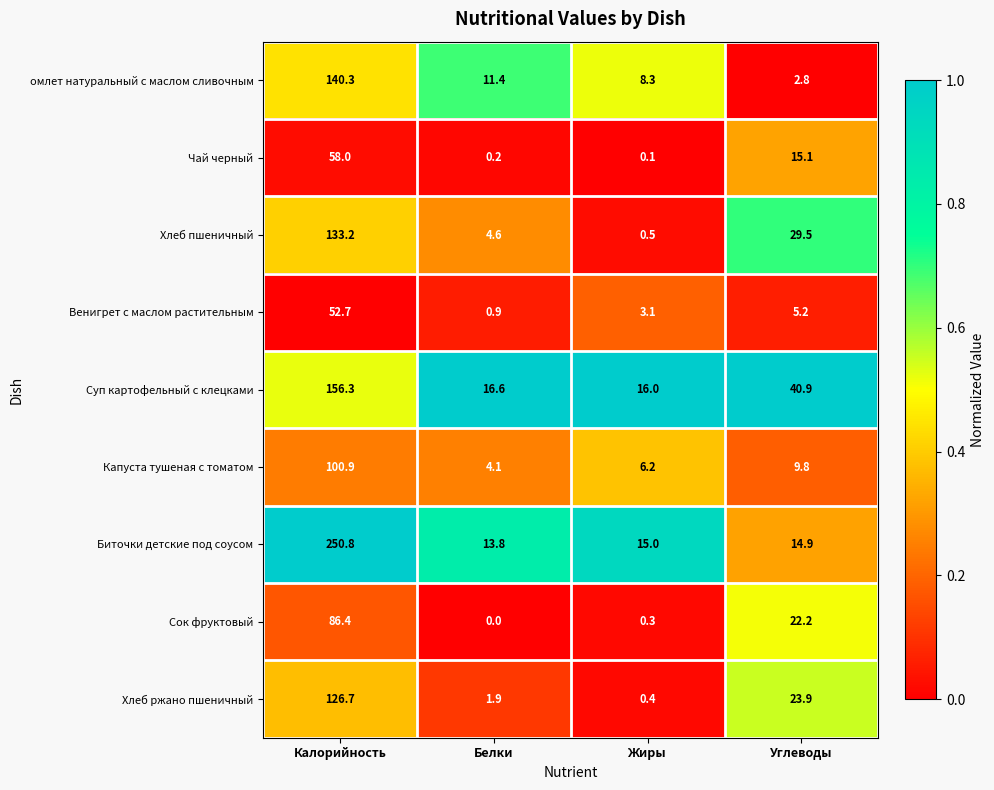

Which category has the lowest value in the Хлеб ржано пшеничный series?

Жиры